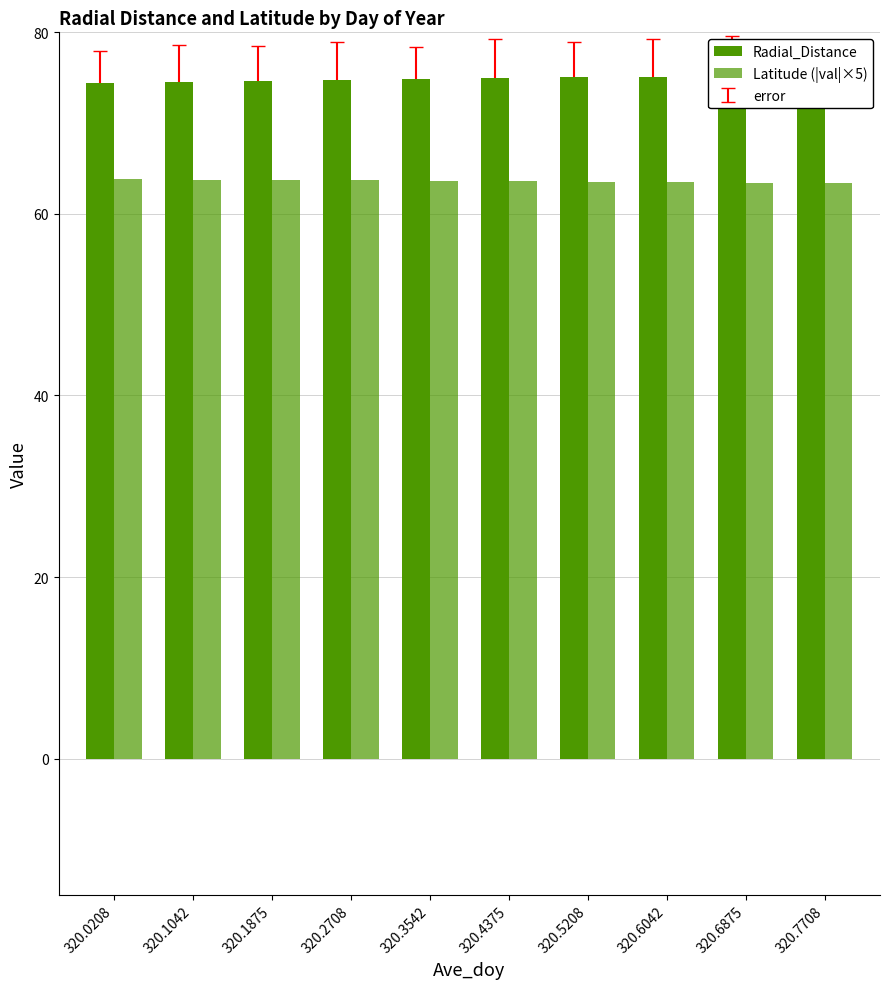

The value of Radial_Distance at 320.1042 is 107.6. True or false?

False